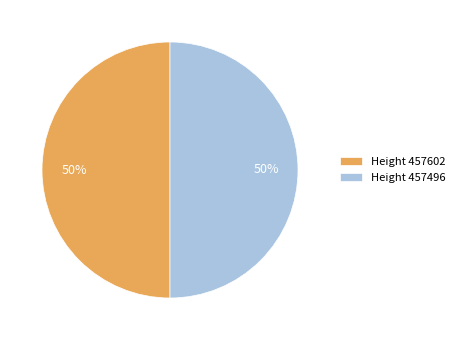

The Height 457602 slice represents 50% of the pie. True or false?

True